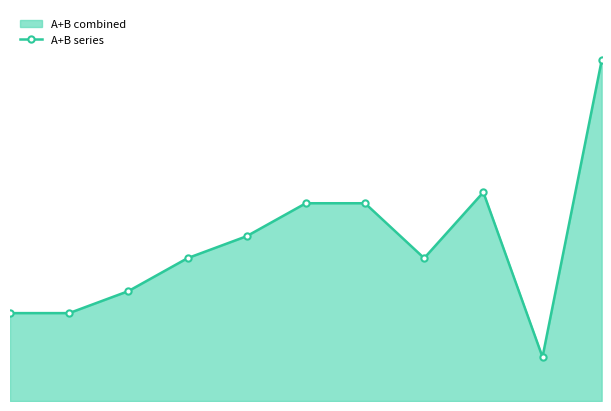

How many categories are shown in the chart?

11